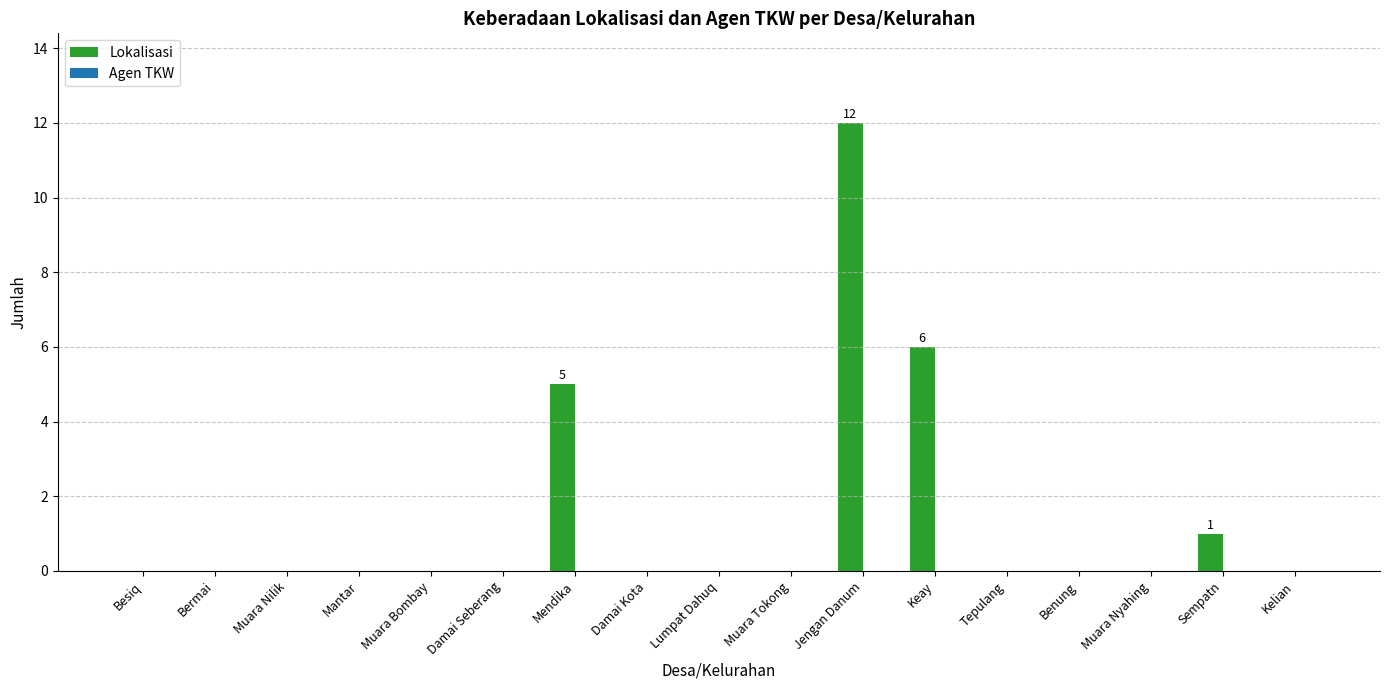

What is the change in value from Keay to Tepulang?

-6